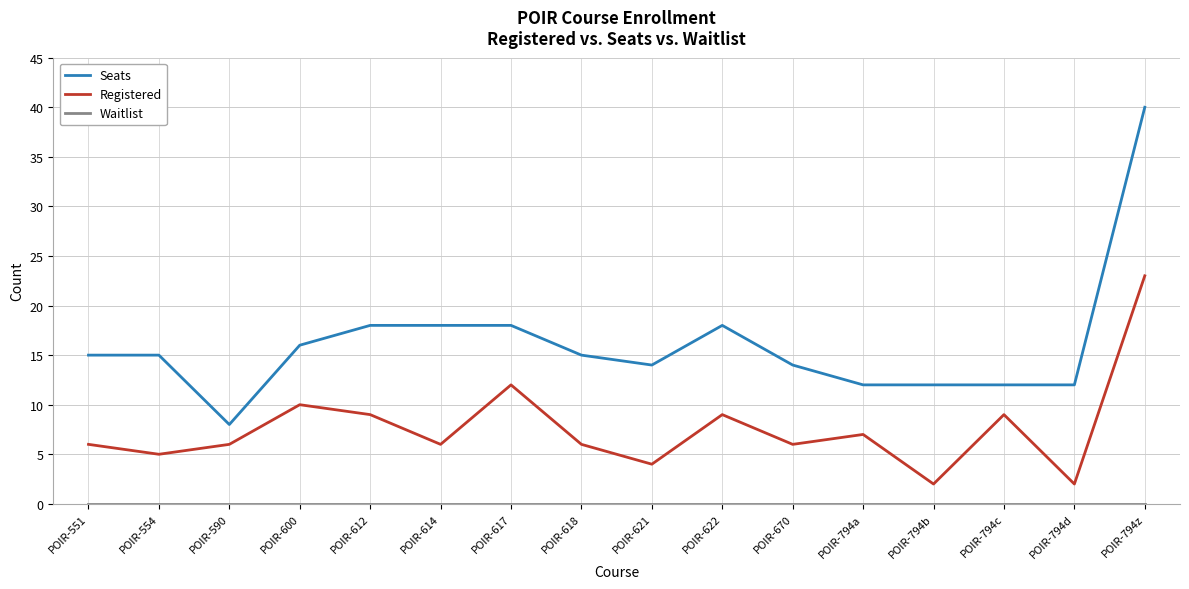

True or false: Seats has a value of 8 at POIR-554.

False